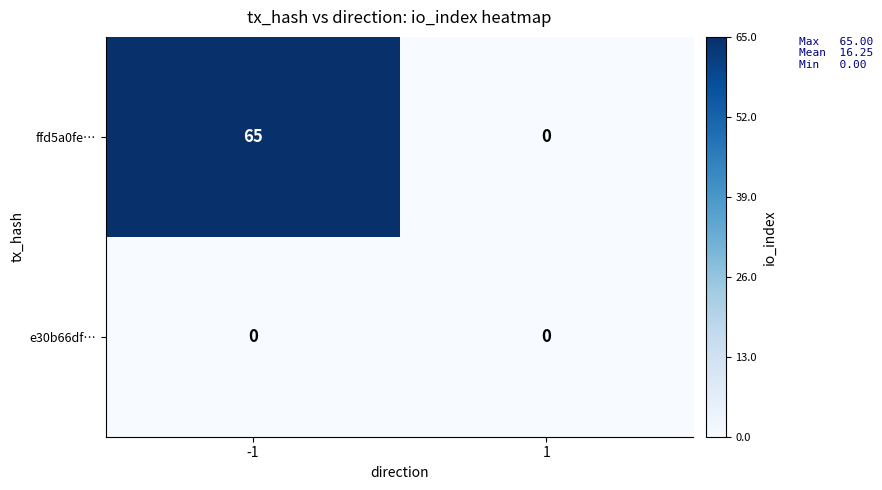

Which series has the largest total across all categories?

ffd5a0fe…